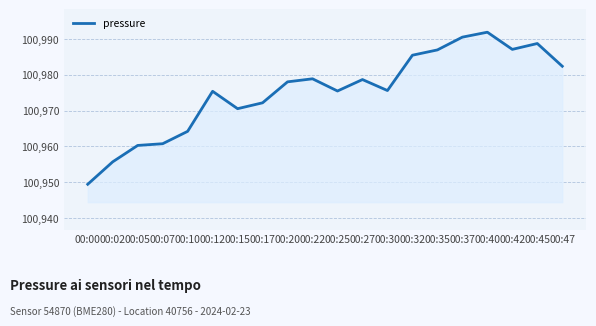

Which label corresponds to the smallest value in the chart?

00:00